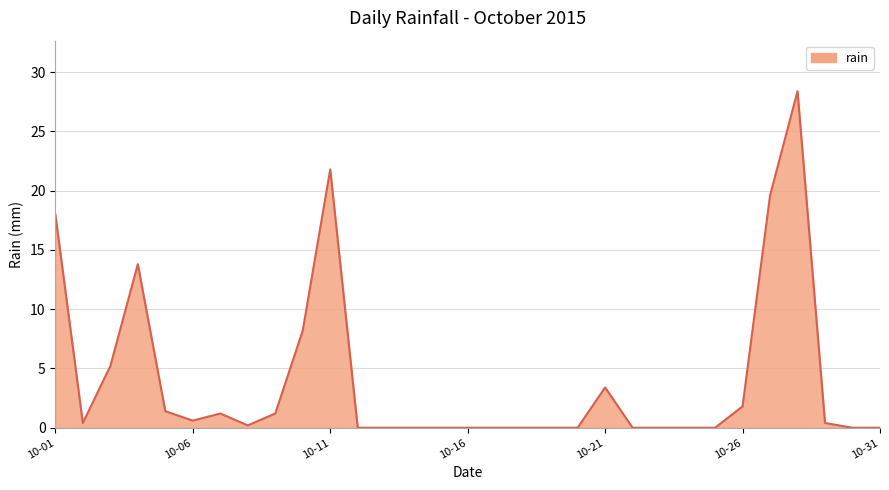

What is the maximum value shown in the chart?

28.4